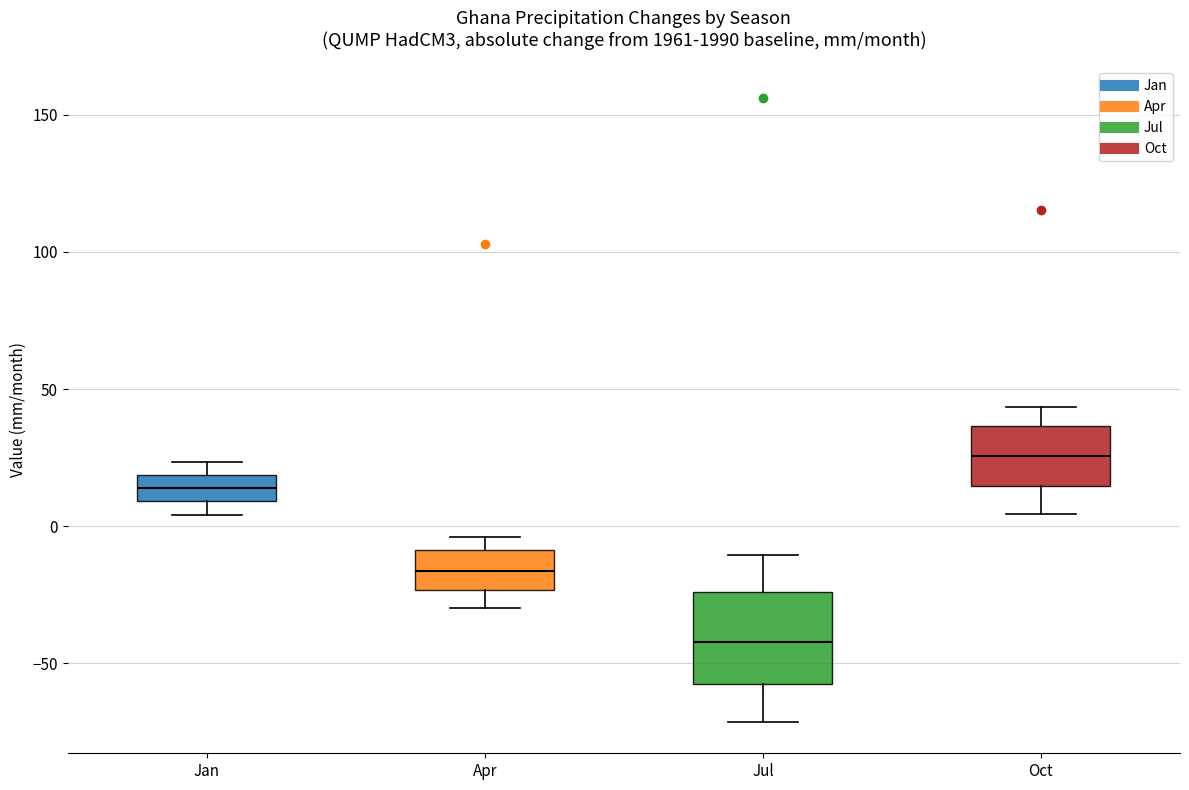

Which box has the lowest median line?

Jul